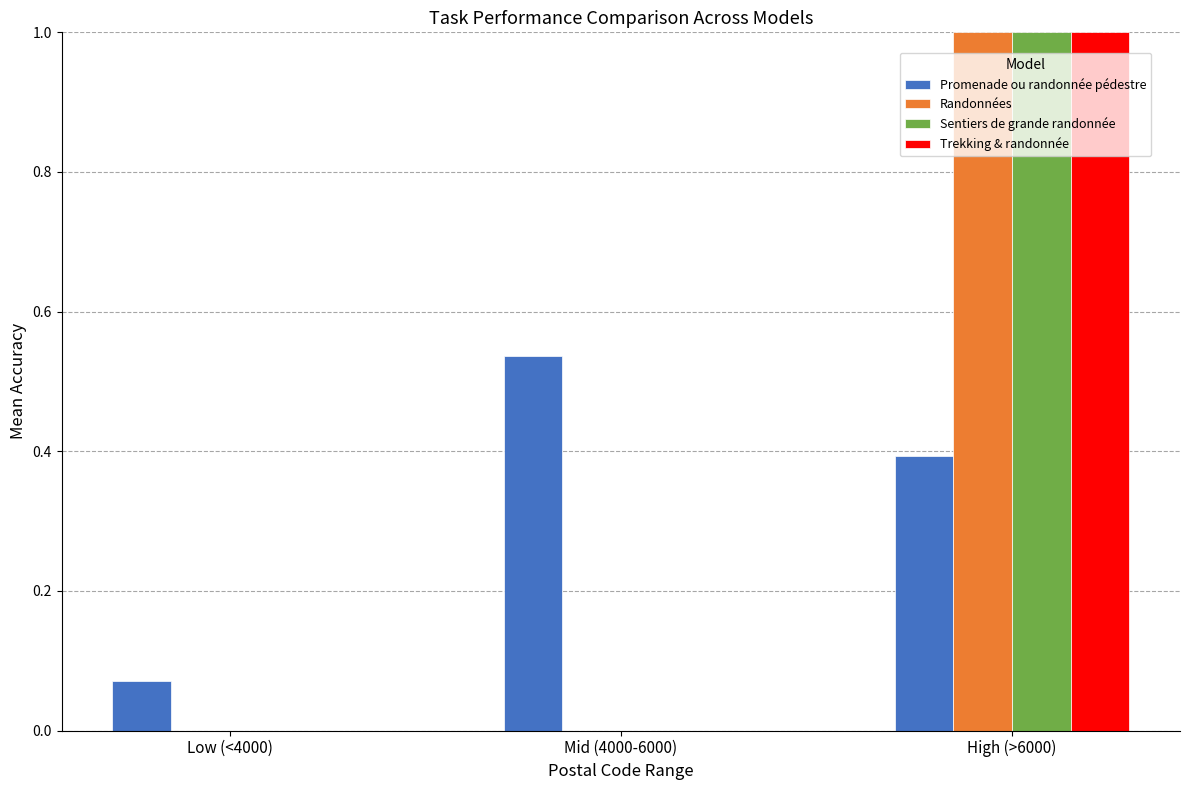

True or false: Promenade ou randonnée pédestre has a value of 0.4 at High (>6000).

True